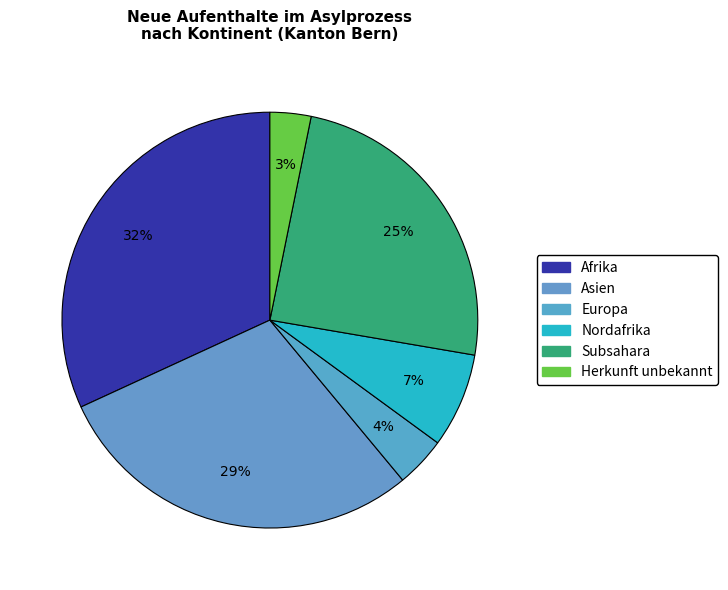

Count the number of slices in the pie.

6